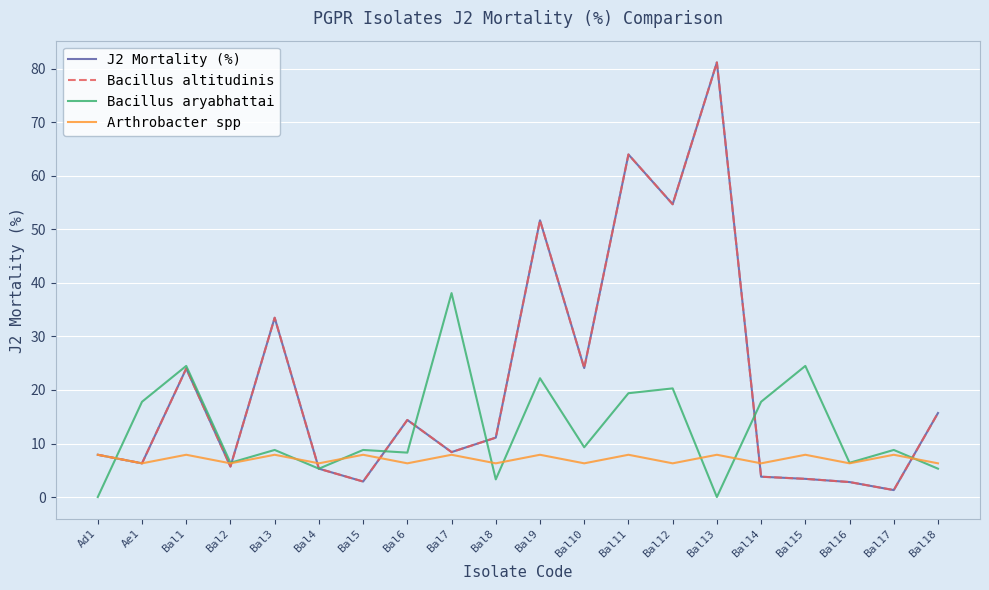

After their last crossing, which series has the higher values: Bacillus aryabhattai or Arthrobacter spp?

Arthrobacter spp